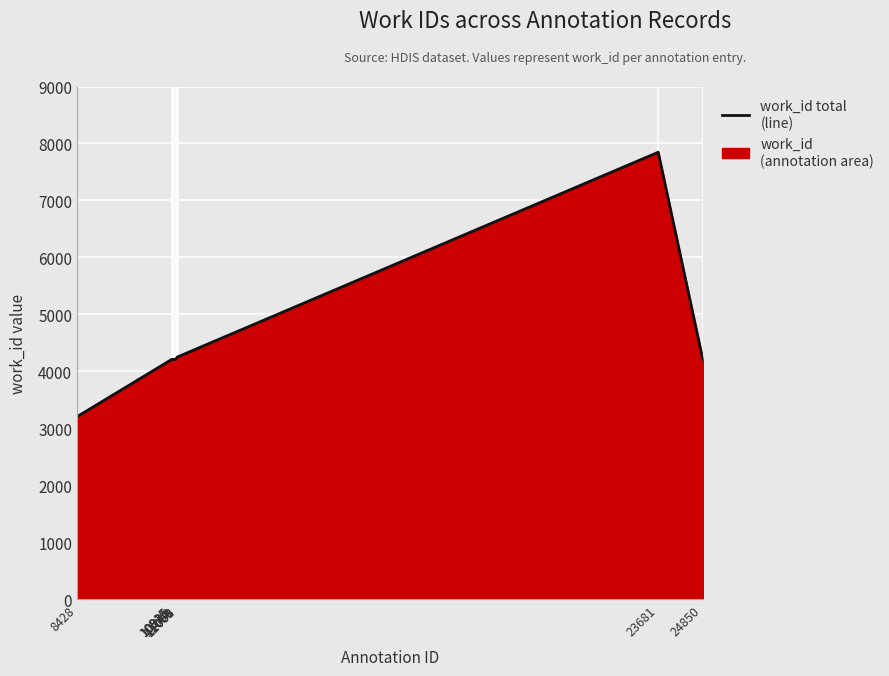

What is the value of the 7th point from the left?

4253